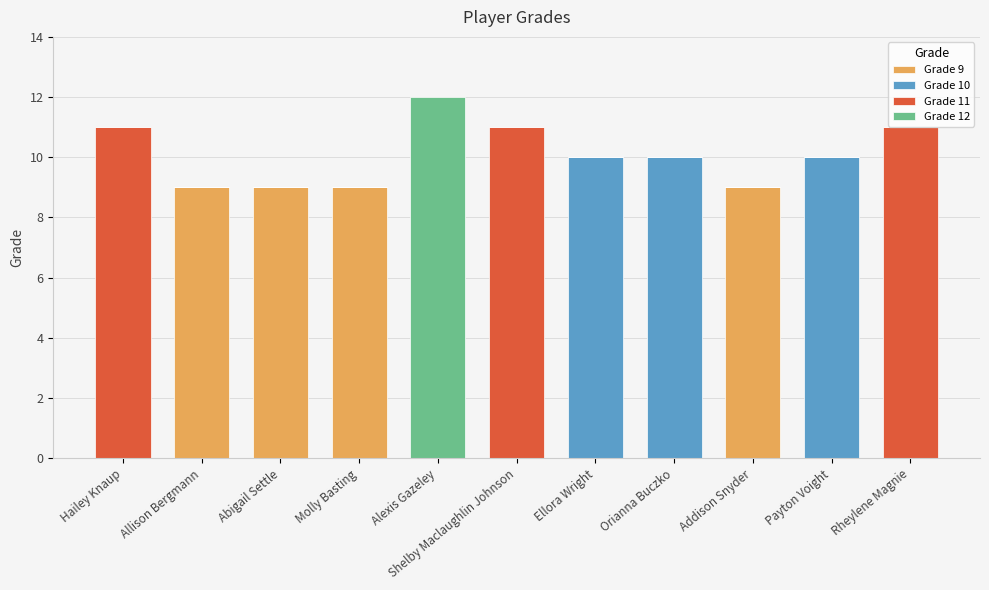

What is the total value across all series at Rheylene Magnie?

11